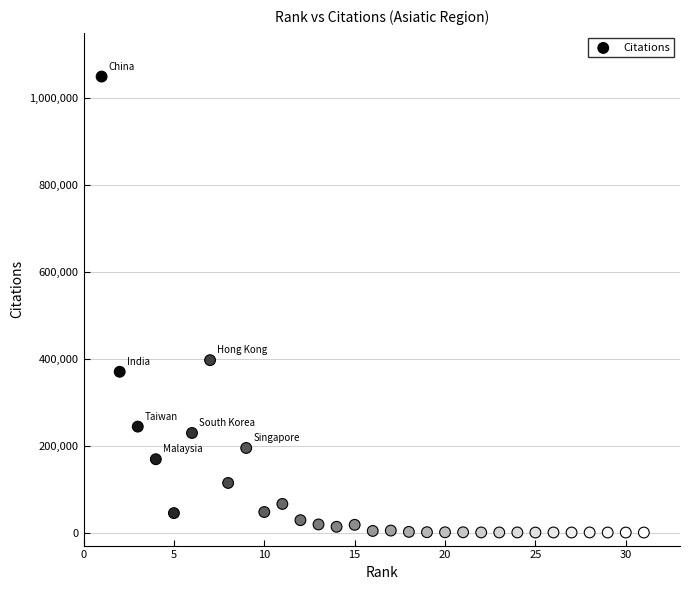

What Y value in the scatter plot is closest to 524714?

396782